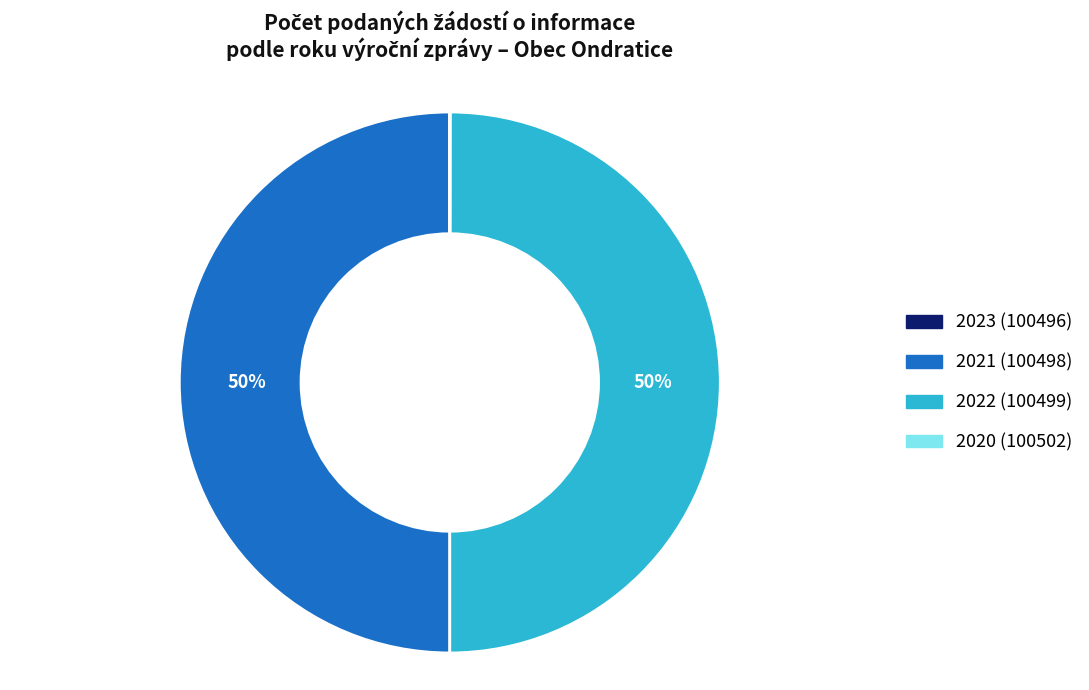

Combined, do 2021 (100498) and 2022 (100499) account for over 50%?

Yes